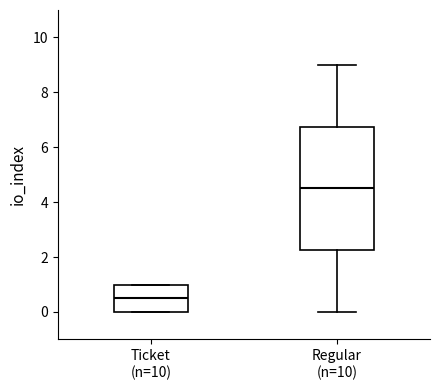

Where is the lower edge of the box for Regular (n=10) on the y-axis? The values are not printed on the chart, so give them approximately, as read against the axis.

2.2